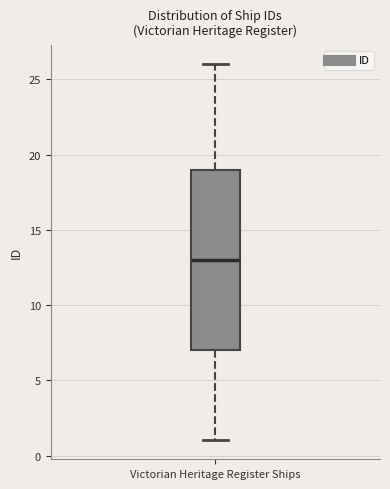

Where does the upper whisker of the box for Victorian Heritage Register Ships end on the y-axis? The values are not printed on the chart, so give them approximately, as read against the axis.

26